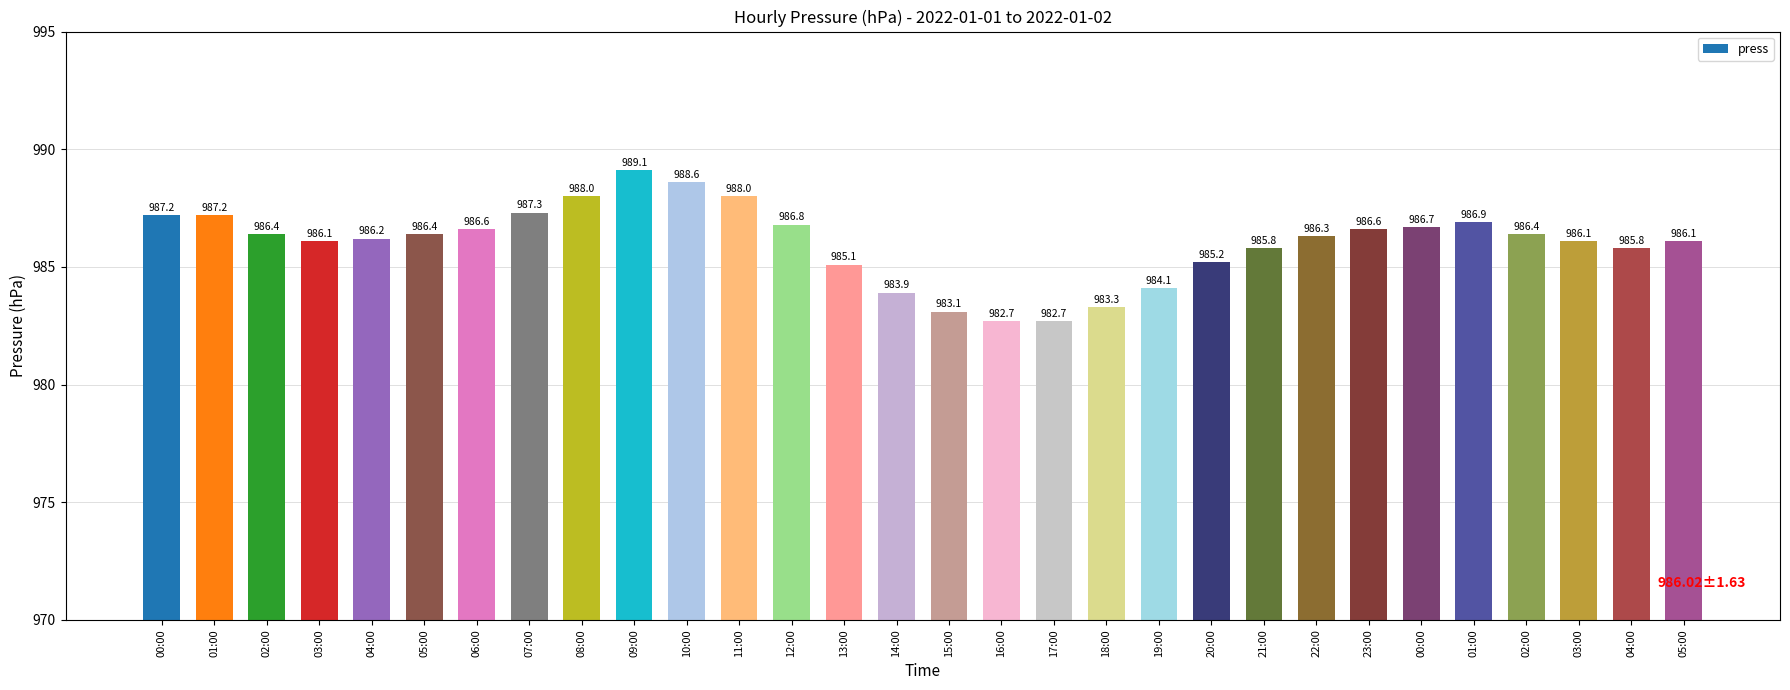

Are the bars horizontal?

No